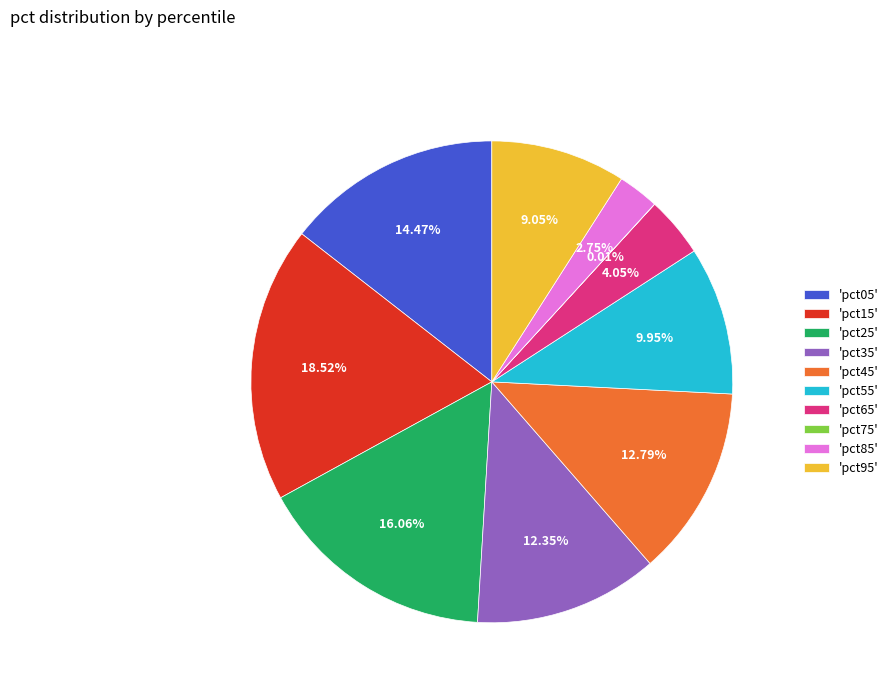

Is there any slice that represents more than half of the pie?

No